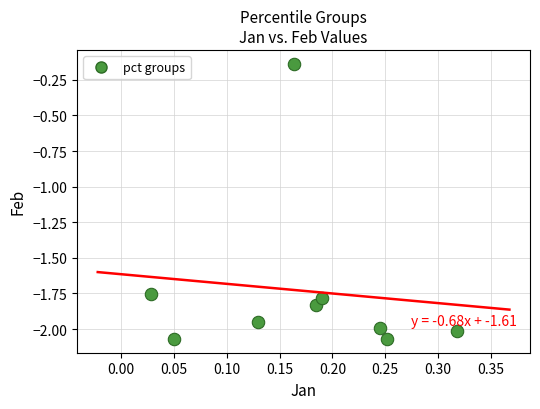

What is the range of X values (max minus min)?

0.3